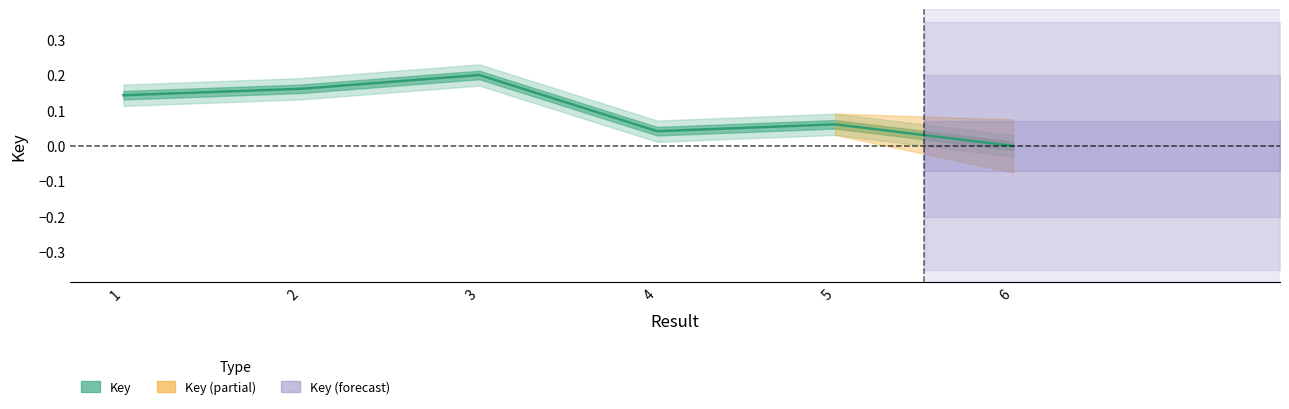

List the labels in order of value, largest first.

3, 2, 1, 5, 4, 6